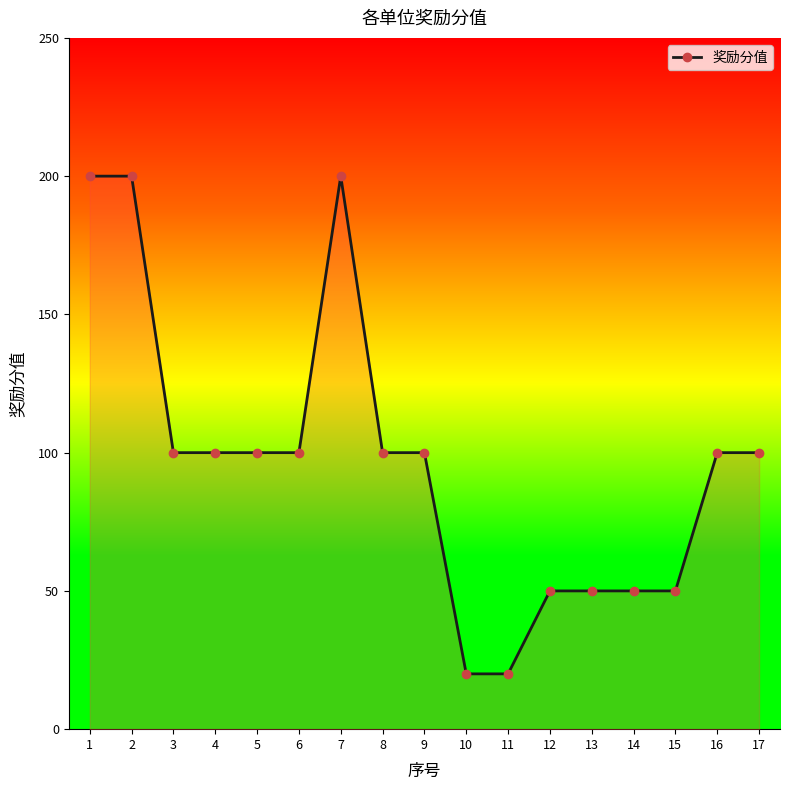

Reading left to right, extract all data points from this chart.

1=200	2=200	3=100	4=100	5=100	6=100	7=200	8=100	9=100	10=20	11=20	12=50	13=50	14=50	15=50	16=100	17=100